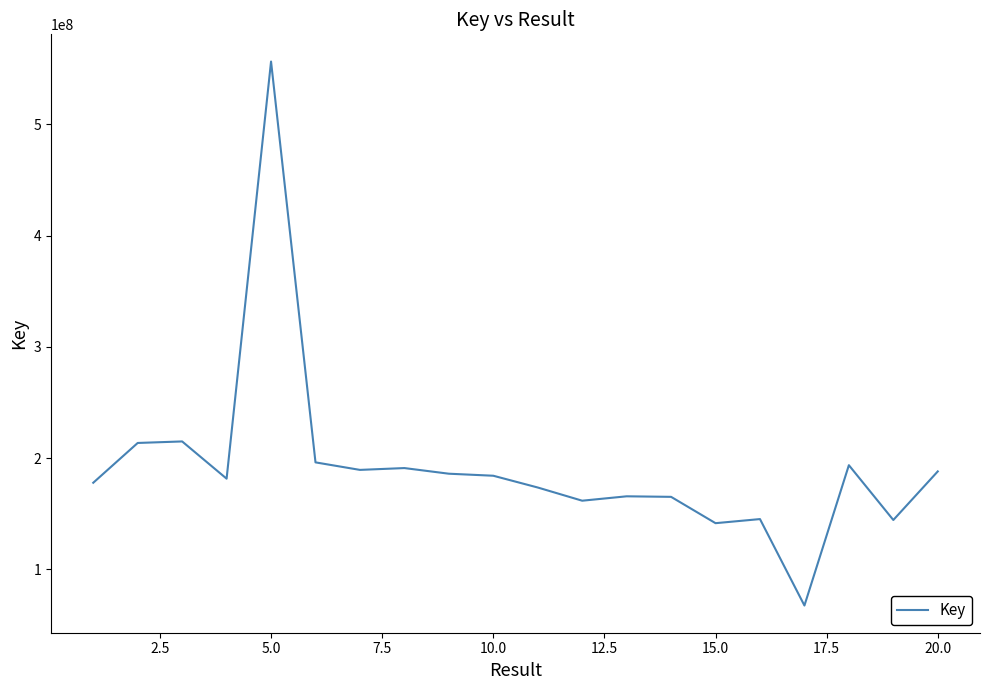

What is the difference between the maximum and minimum values?

489158645